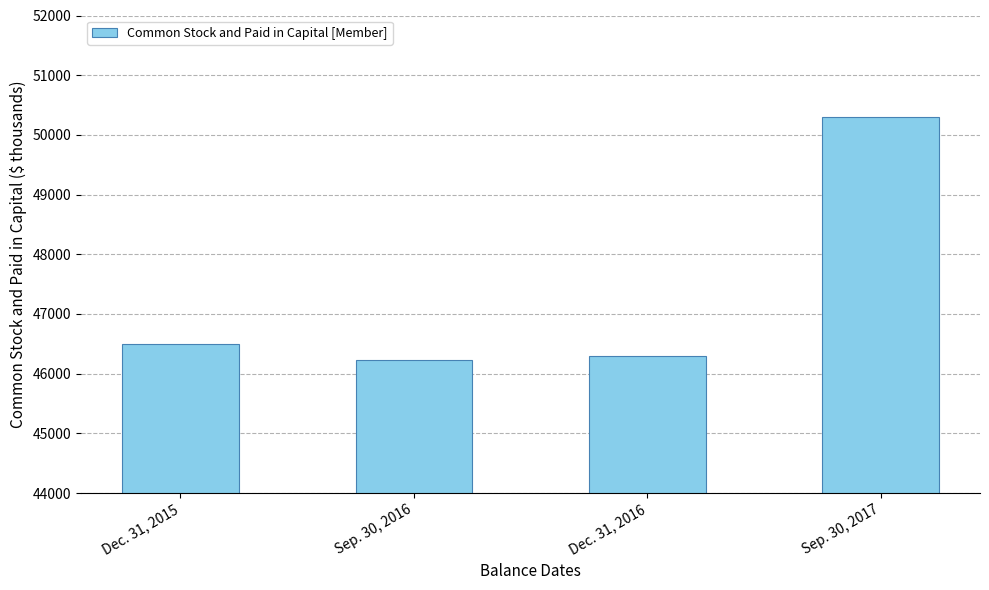

Reading left to right, extract all data points from this chart.

46501	46228	46299	50307